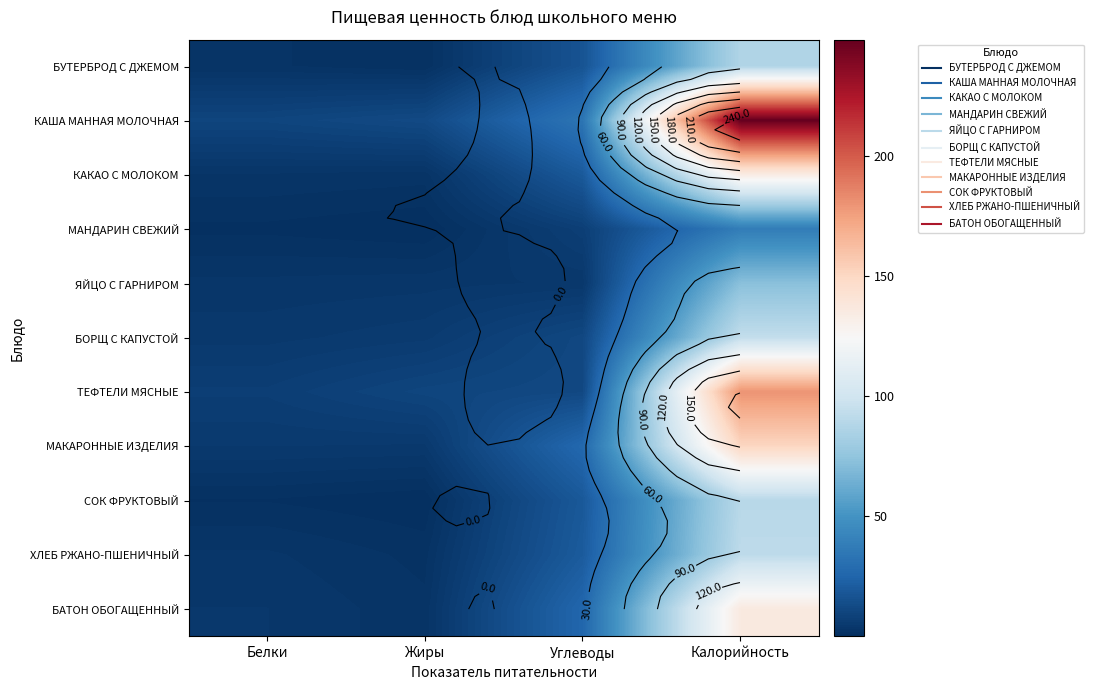

How many values in the БУТЕРБРОД С ДЖЕМОМ series are below 16?

2